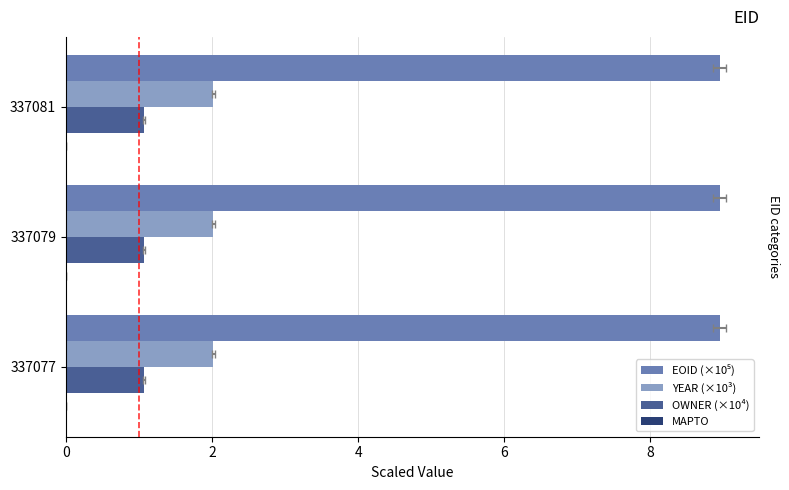

How many categories are shown in the chart?

3